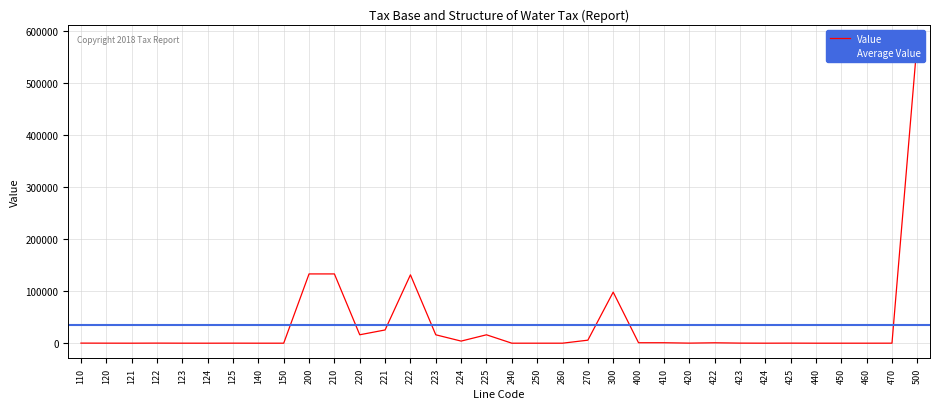

Is this an area chart (filled region under the line)?

No